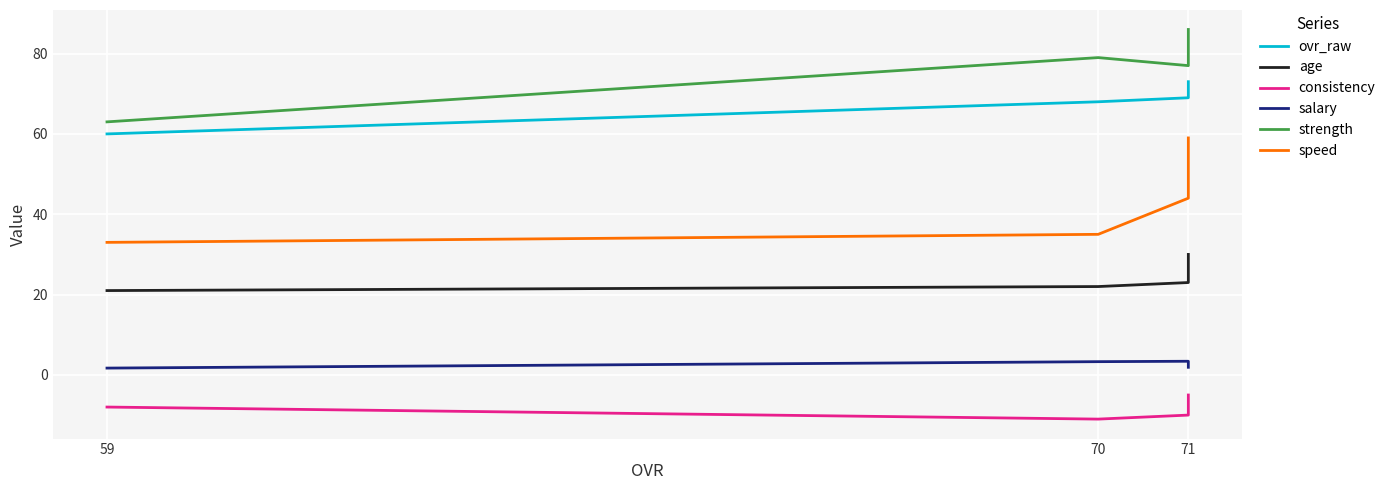

True or false: speed and salary intersect in this chart.

False